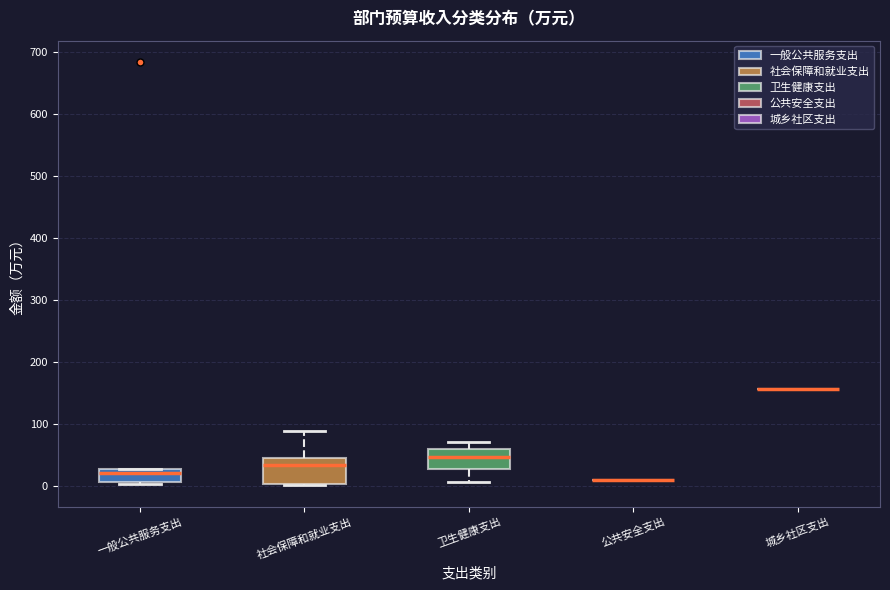

Reading left to right, read every box against the y-axis: the position of its median line, the range the box covers, and the ends of its whiskers. The values are not printed on the chart, so give them approximately, as read against the axis.

一般公共服务支出: median 20, box 10 to 30, whiskers 0 to 30
社会保障和就业支出: median 30, box 0 to 40, whiskers 0 to 90
卫生健康支出: median 50, box 30 to 60, whiskers 10 to 70
公共安全支出: box collapsed to a line at 10, whiskers 10 to 10
城乡社区支出: box collapsed to a line at 160, whiskers 160 to 160